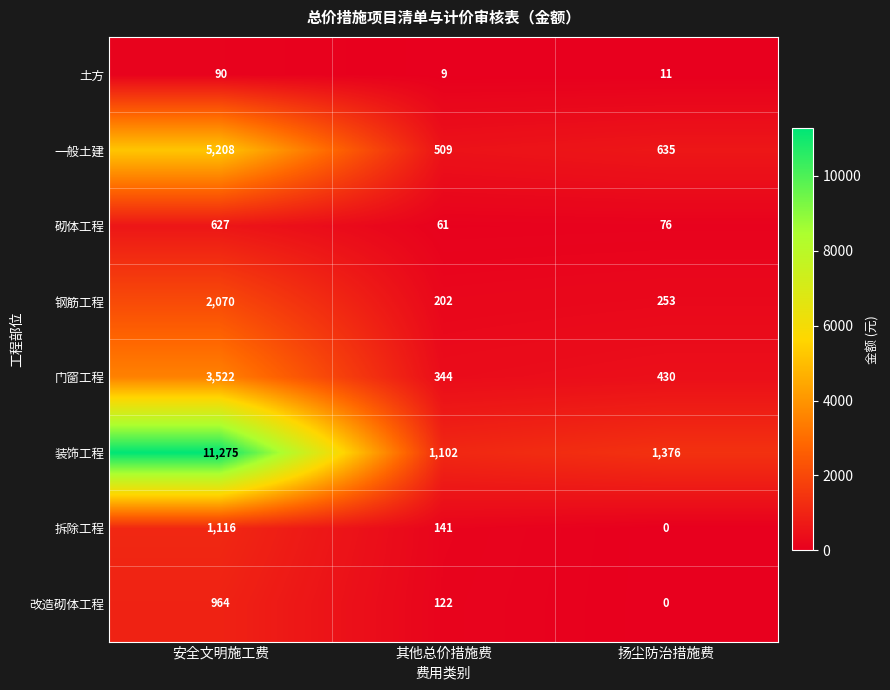

Count the number of categories in the chart.

3